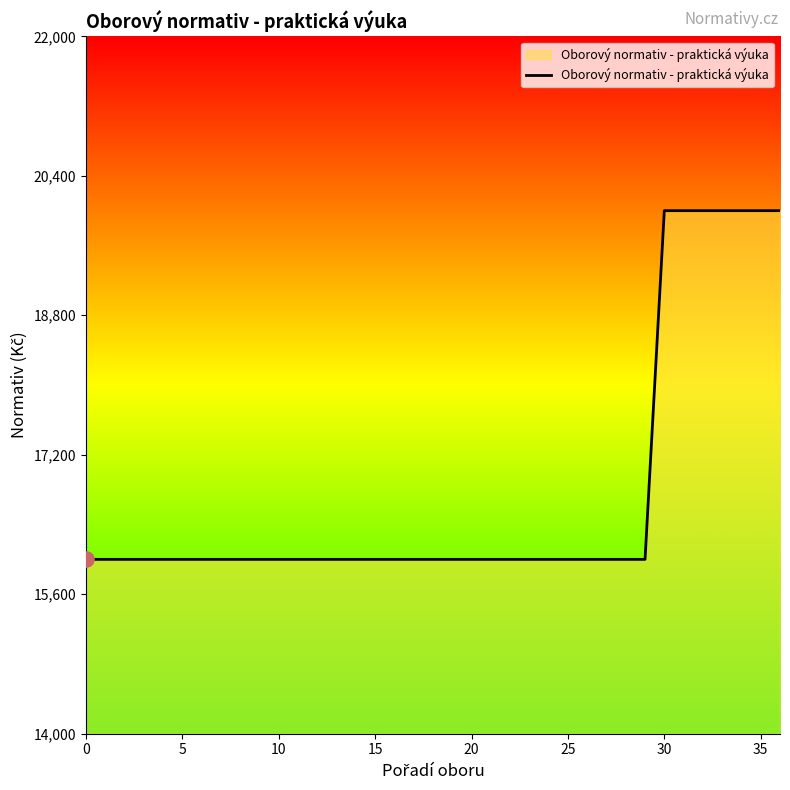

What is the minimum value shown in the chart?

16000